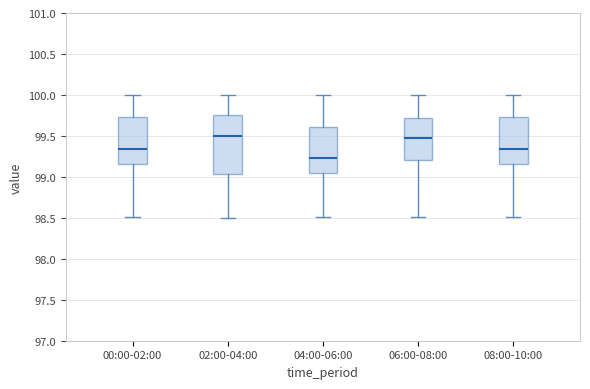

Reading left to right, transcribe this box plot: for each box, give where its median line is, the range the box spans, and where its two whiskers end, as read against the y-axis. The values are not printed on the chart, so give them approximately, as read against the axis.

00:00-02:00: median 99.35, box 99.15 to 99.75, whiskers 98.50 to 100.00
02:00-04:00: median 99.50, box 99.05 to 99.75, whiskers 98.50 to 100.00
04:00-06:00: median 99.25, box 99.05 to 99.60, whiskers 98.50 to 100.00
06:00-08:00: median 99.50, box 99.20 to 99.70, whiskers 98.50 to 100.00
08:00-10:00: median 99.35, box 99.15 to 99.75, whiskers 98.50 to 100.00